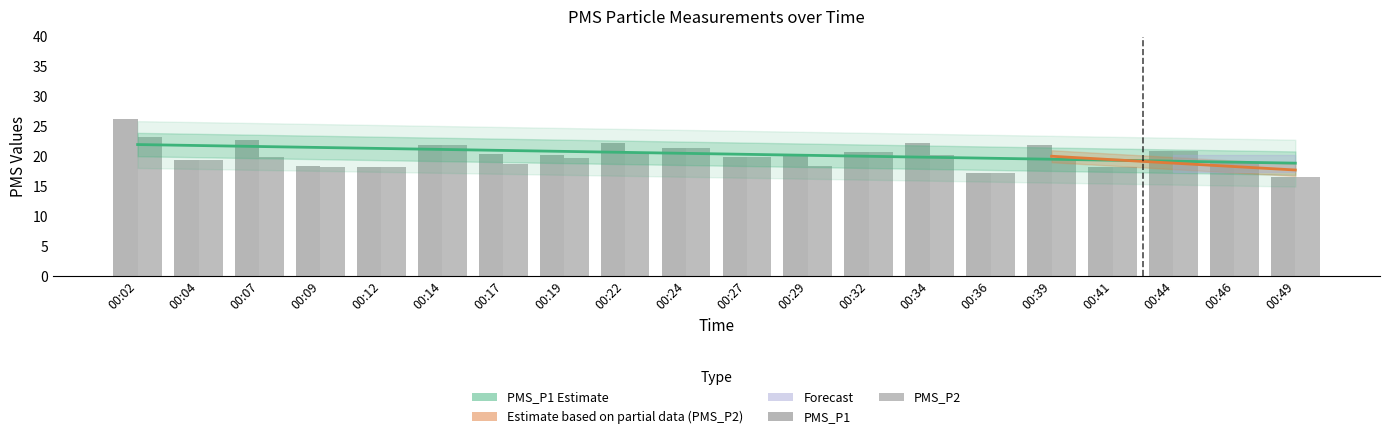

Which category has the lowest value in the PMS_P1 series?

00:49